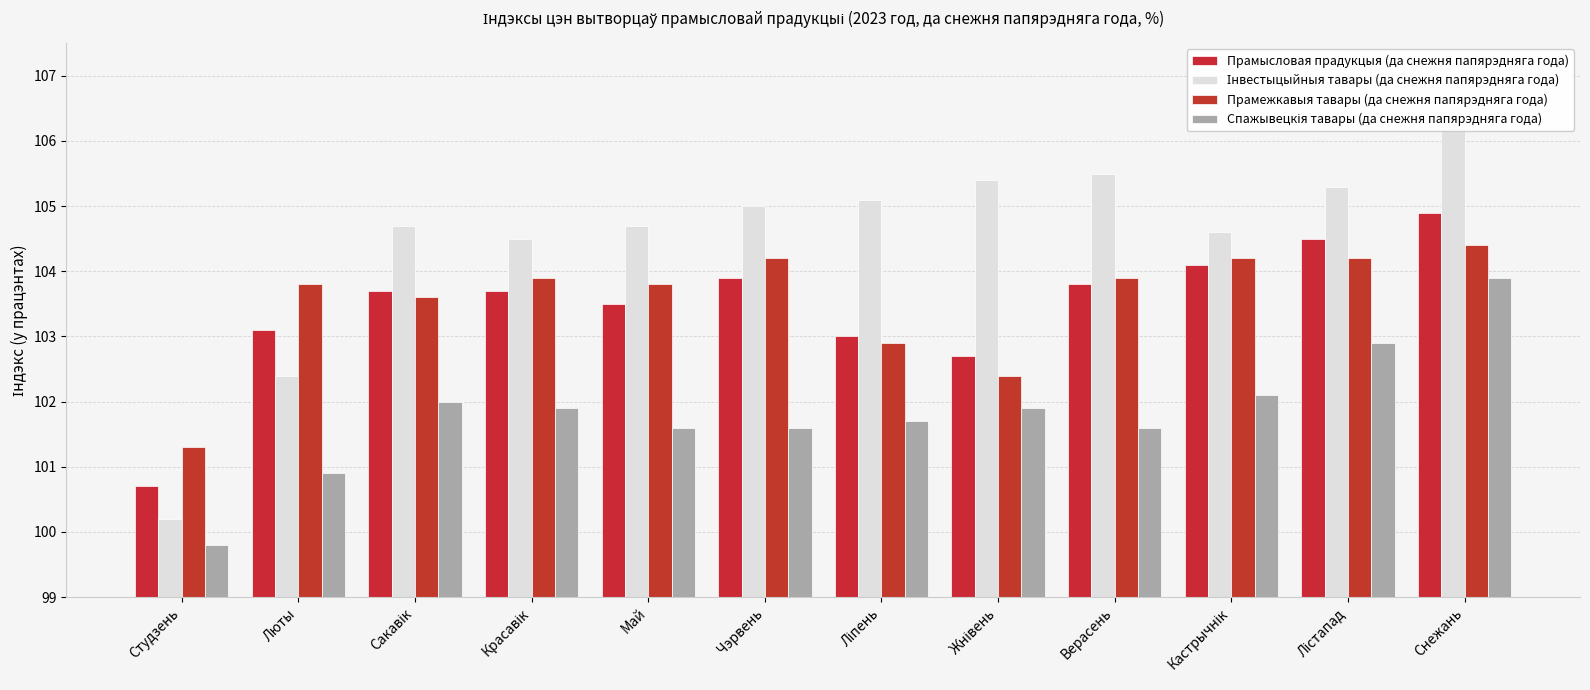

At which label does Спажывецкія тавары (да снежня папярэдняга года) reach its minimum?

Студзень